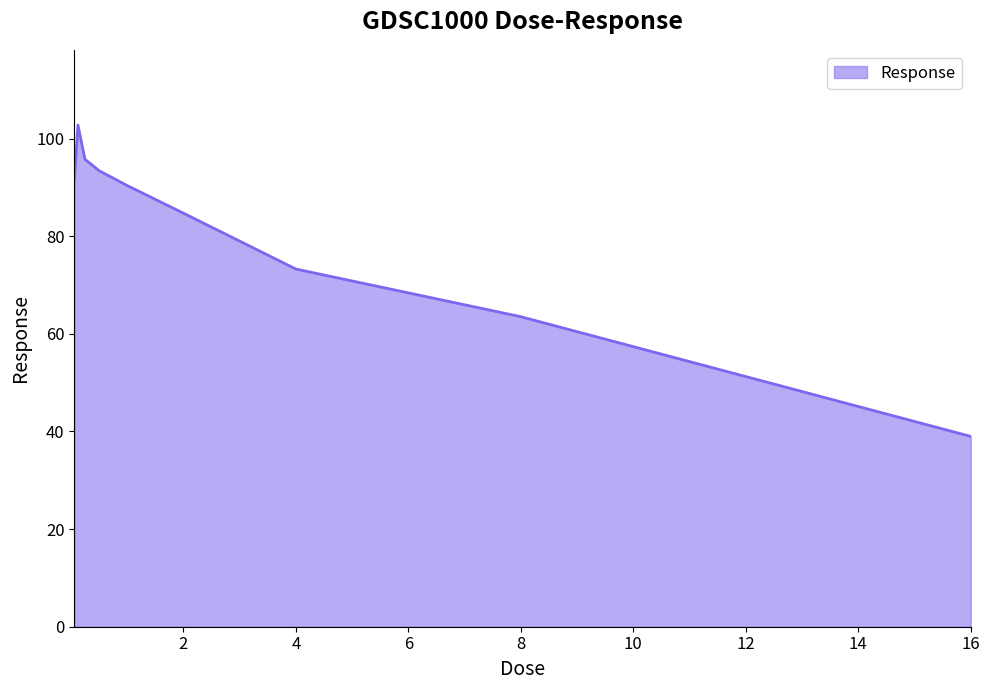

What is the greatest value displayed?

102.8